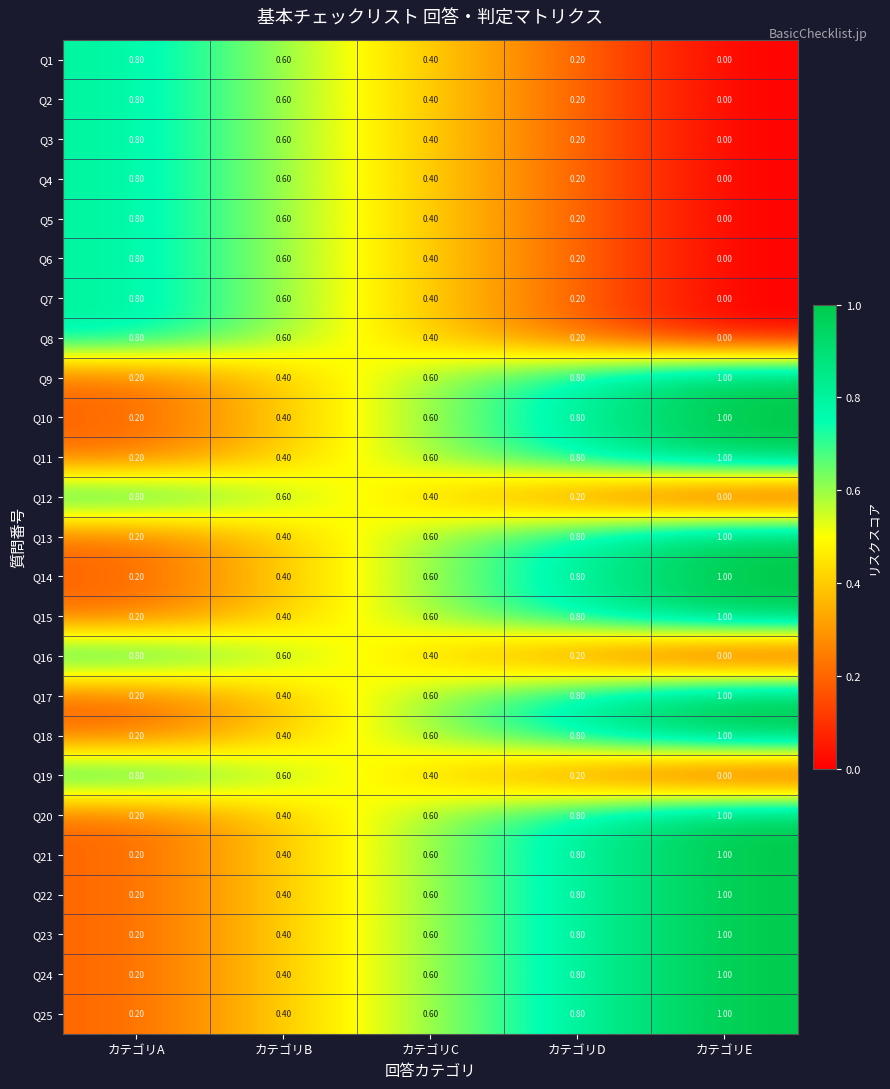

Is the value of Q22 at カテゴリD greater than the value of Q10 at カテゴリB?

Yes